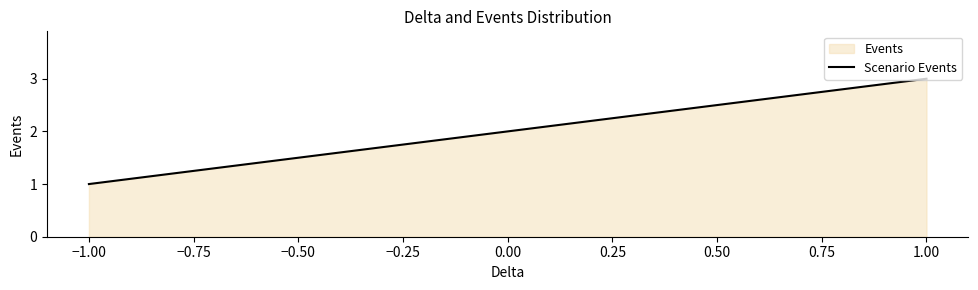

What is the minimum value shown in the chart?

1